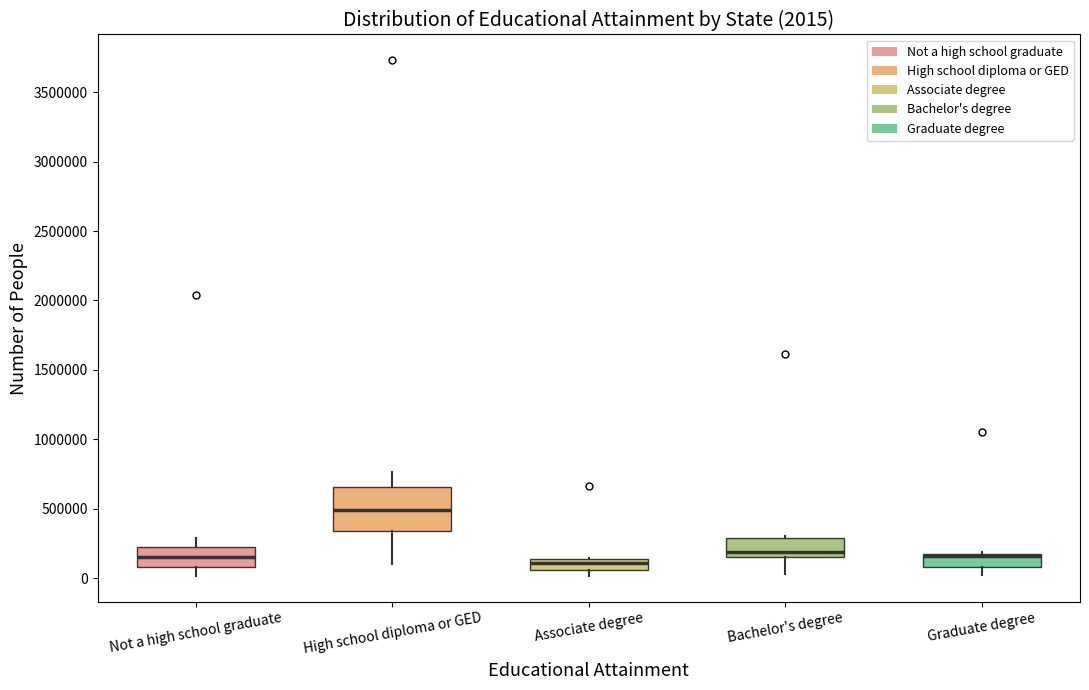

Comparing the boxes themselves (not the whiskers), which one is the tallest?

High school diploma or GED